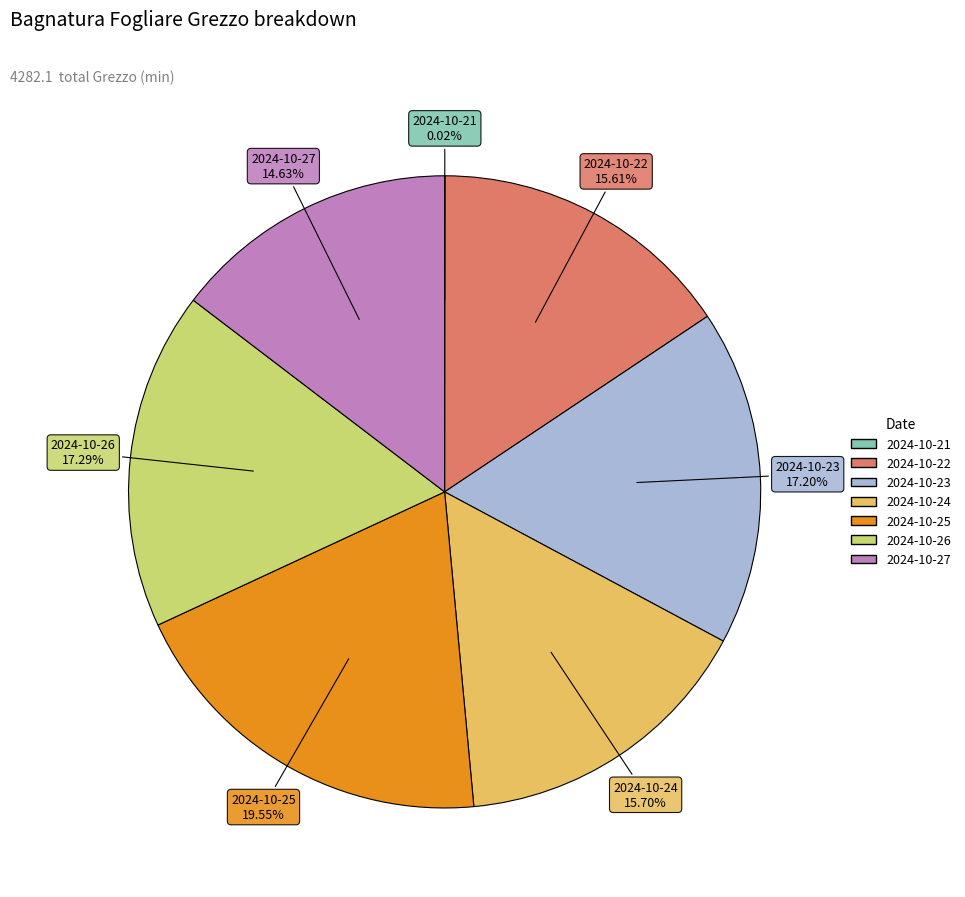

True or false: 2024-10-27 accounts for 7% of the total.

False